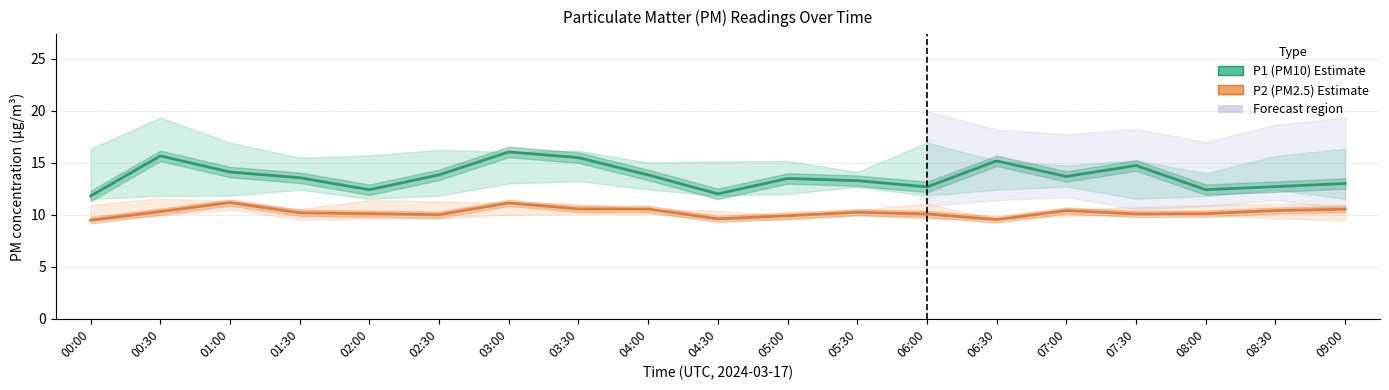

What are all the series names shown in the legend?

P1 (PM10), P2 (PM2.5)